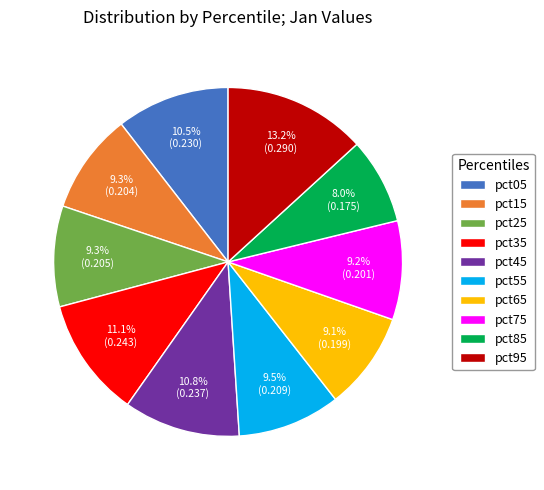

What is the largest slice in the pie chart?

pct95